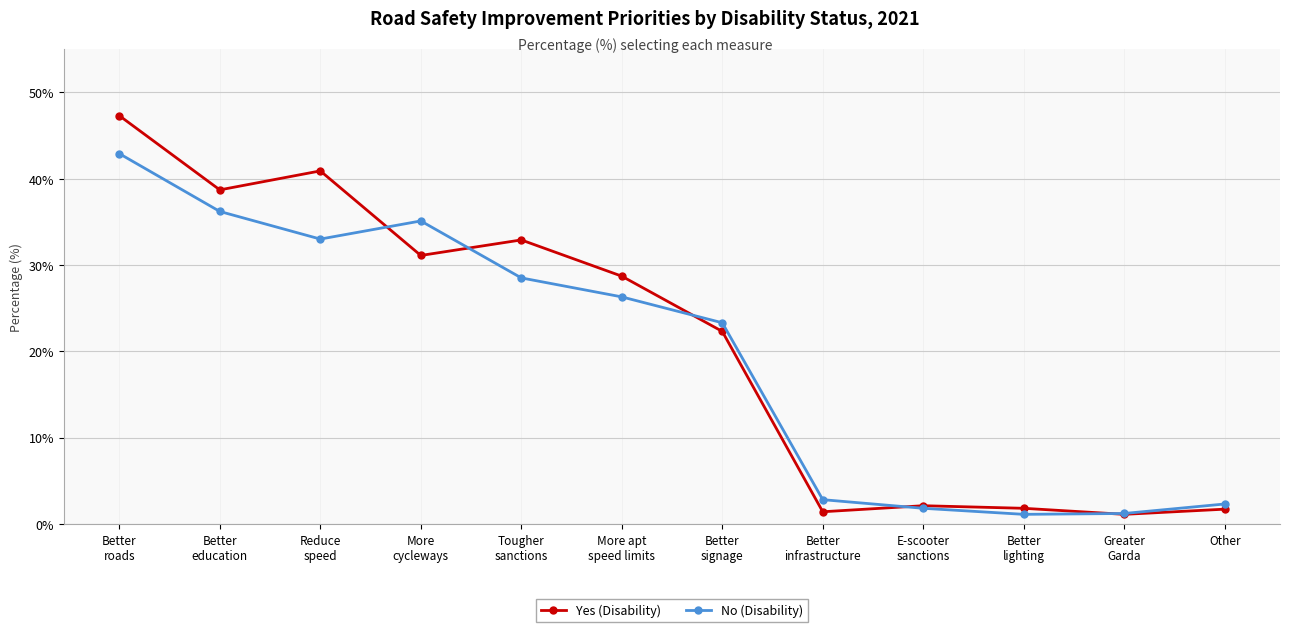

List the series in order of their overall mean, highest first.

Yes (Disability), No (Disability)